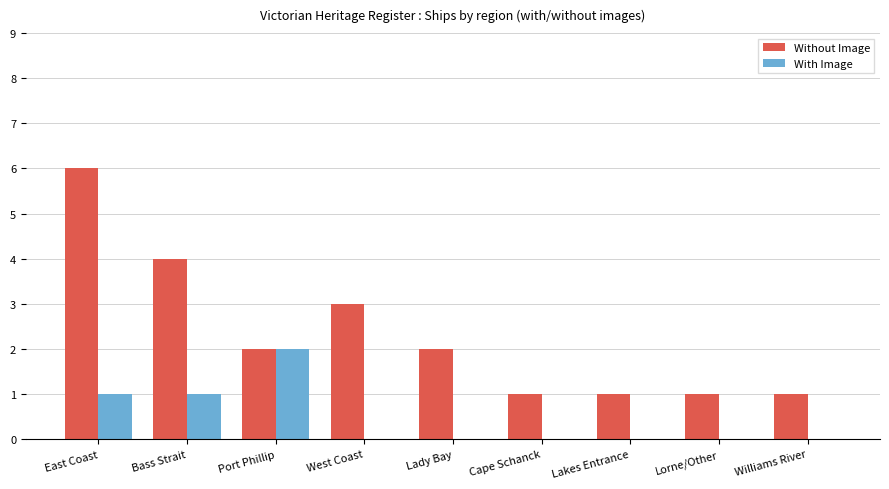

Reading left to right, transcribe all the data shown in this chart.

Without Image: 6	4	2	3	2	1	1	1	1
With Image: 1	1	2	0	0	0	0	0	0